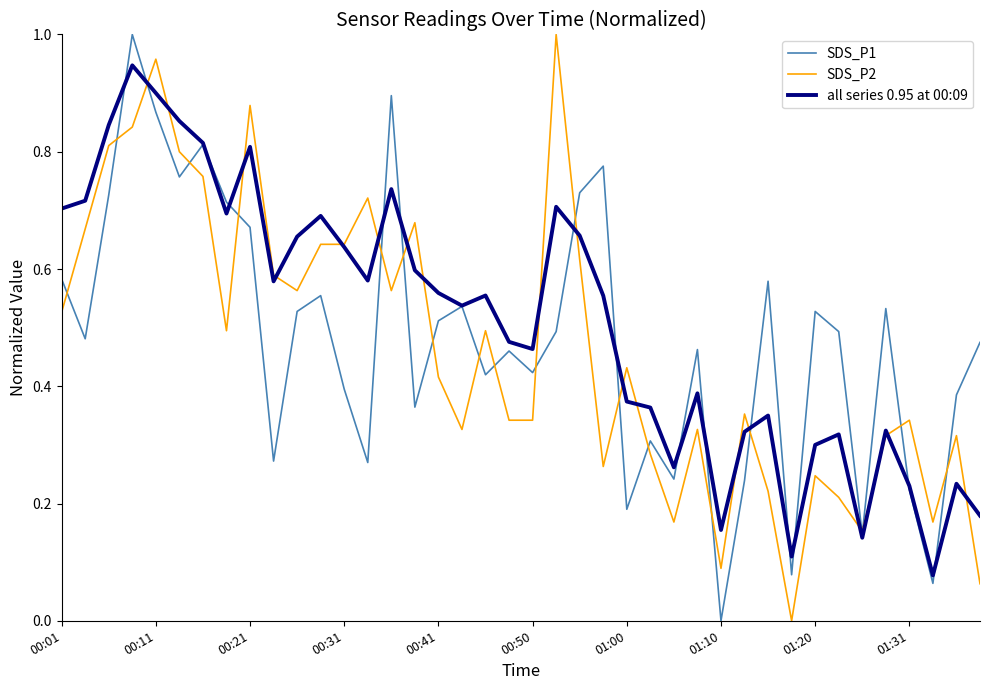

List the series in order of their overall mean, lowest first.

SDS_P2, SDS_P1, all series 0.95 at 00:09